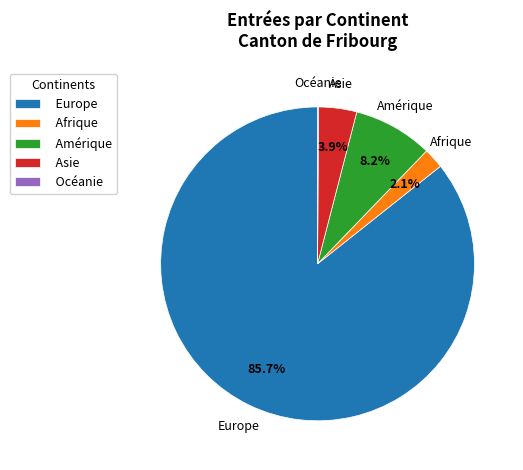

Approximately how many times larger is the value at Asie compared to Amérique?

0.5